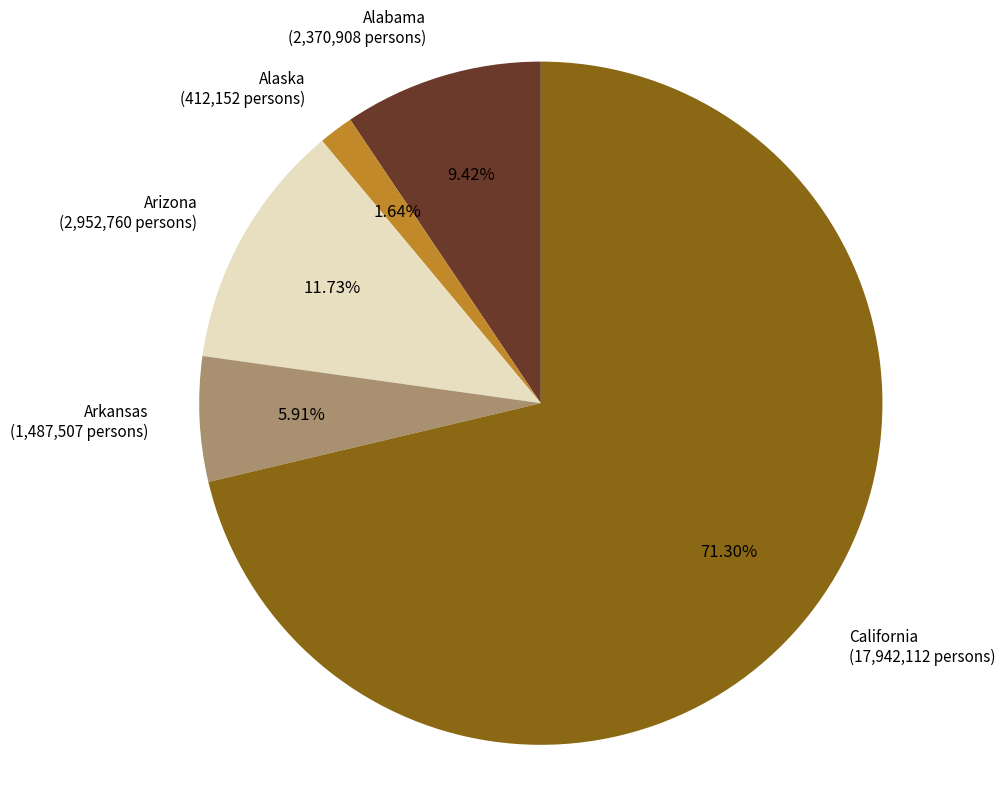

Is there any slice that represents more than half of the pie?

Yes